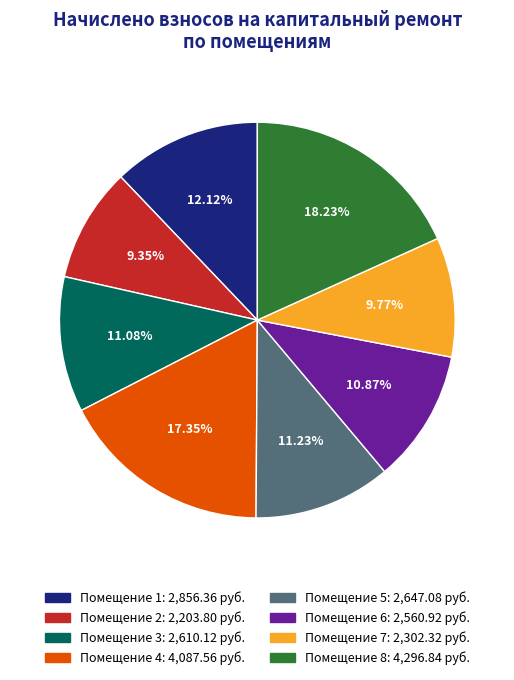

Is there any slice that represents more than half of the pie?

No